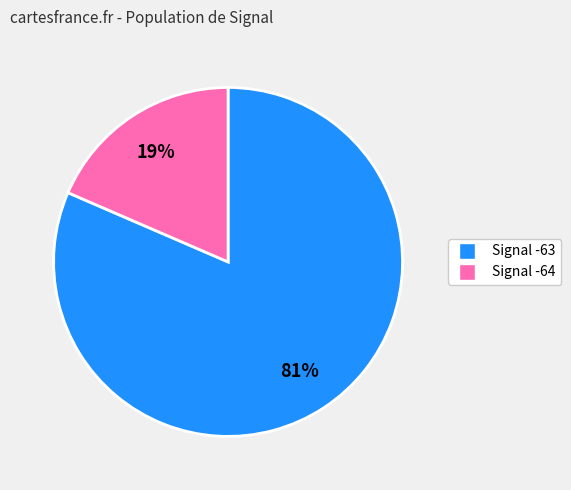

To the nearest percent, what is the average slice percentage?

50%